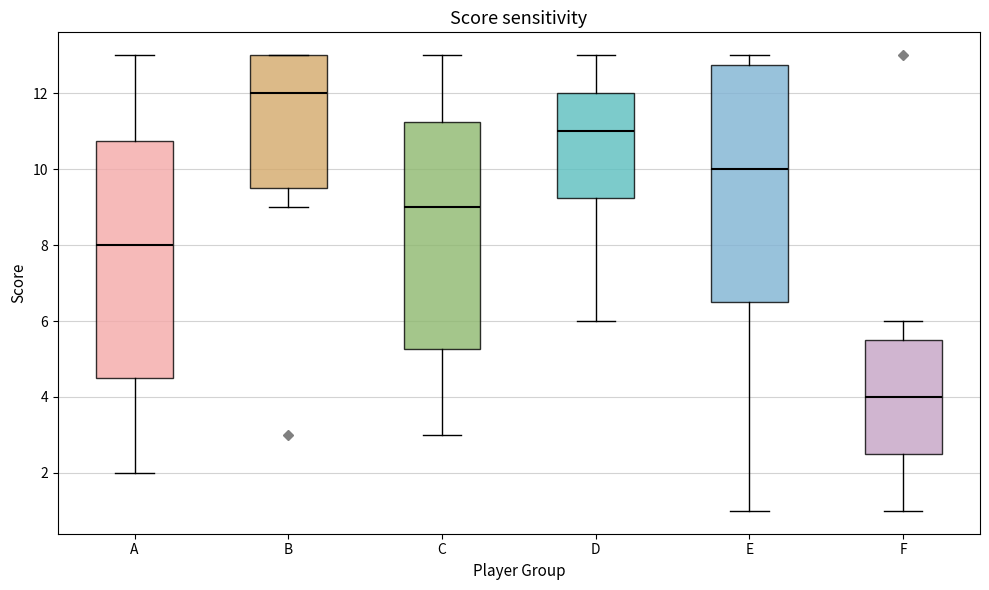

Which box has the lowest median line?

F